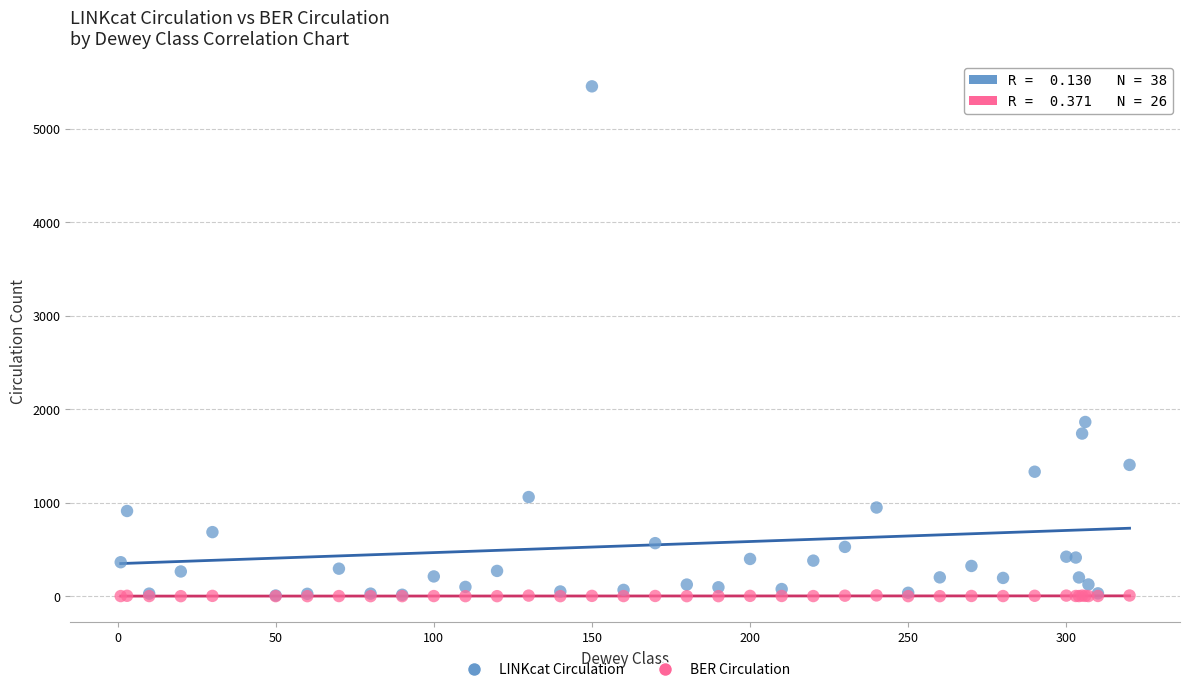

In the LINKcat Circulation series, what Y value is closest to 2730?

1863